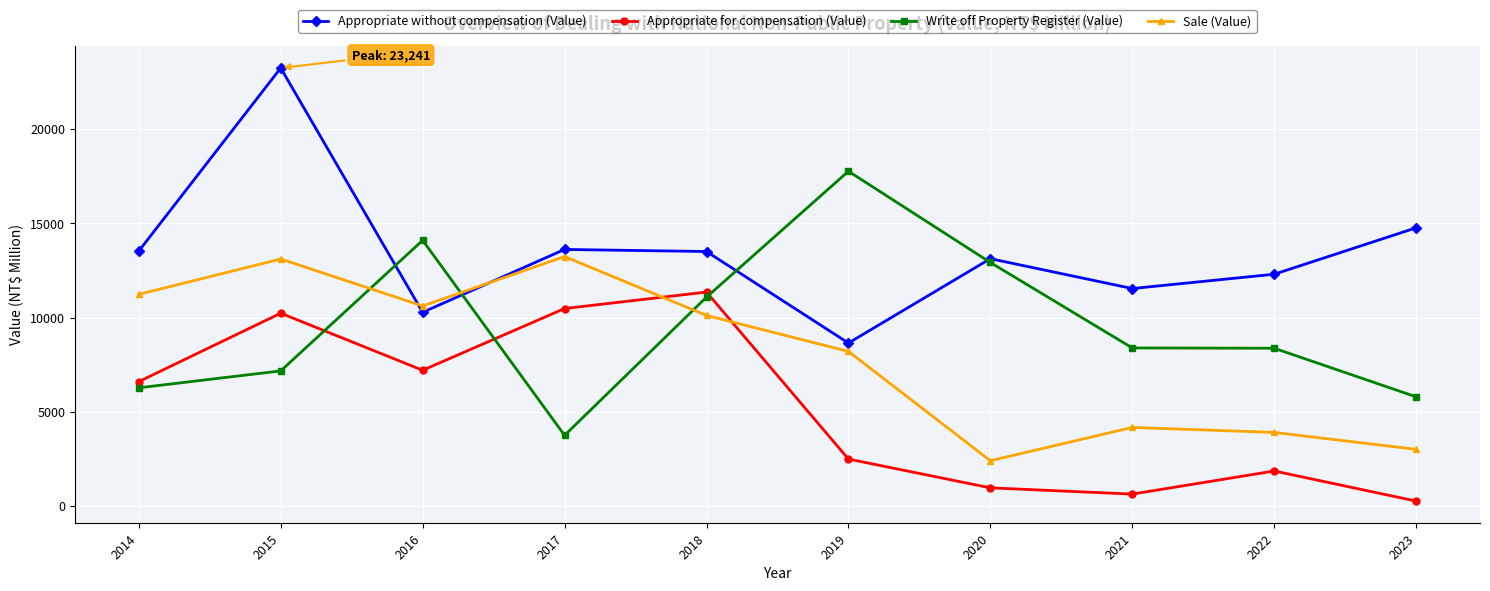

What is the lowest value of the Appropriate for compensation (Value) series?

262